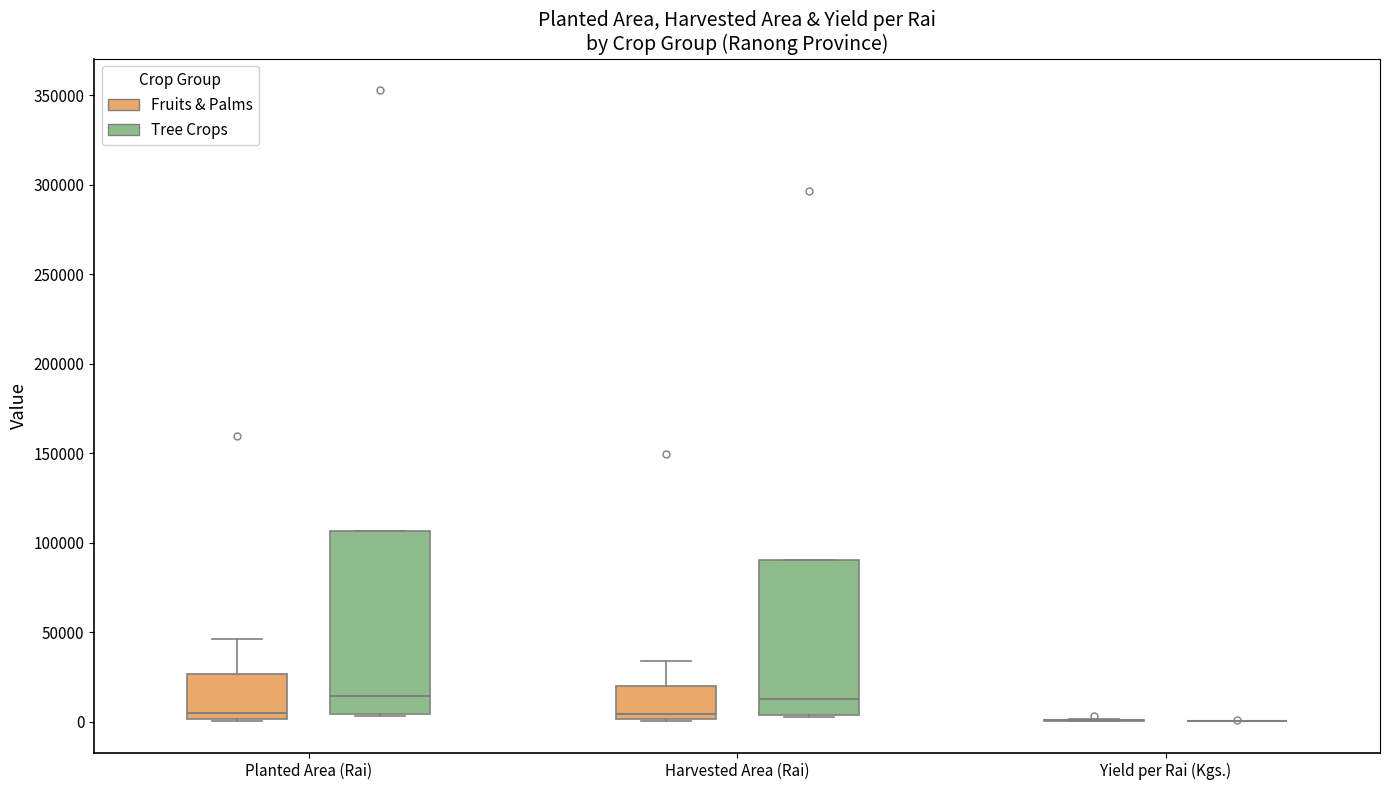

Reading left to right, read every box against the y-axis: the position of its median line, the range the box covers, and the ends of its whiskers. The values are not printed on the chart, so give them approximately, as read against the axis.

Planted Area (Rai) (Fruits & Palms): median 5000, box 0 to 25000, whiskers 0 to 45000
Planted Area (Rai) (Tree Crops): median 15000, box 5000 to 105000, whiskers 5000 to 105000
Harvested Area (Rai) (Fruits & Palms): median 5000, box 0 to 20000, whiskers 0 to 35000
Harvested Area (Rai) (Tree Crops): median 15000, box 5000 to 90000, whiskers 5000 to 90000
Yield per Rai (Kgs.) (Fruits & Palms): box collapsed to a line at 0, whiskers 0 to 0
Yield per Rai (Kgs.) (Tree Crops): box collapsed to a line at 0, whiskers 0 to 0